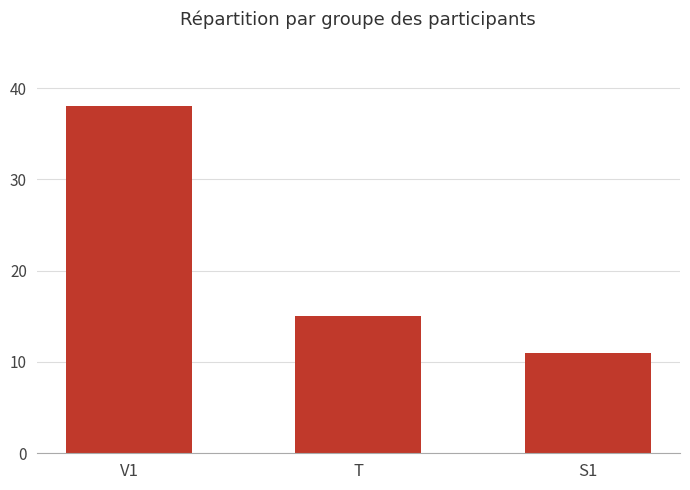

How many values are between 11 and 38?

3